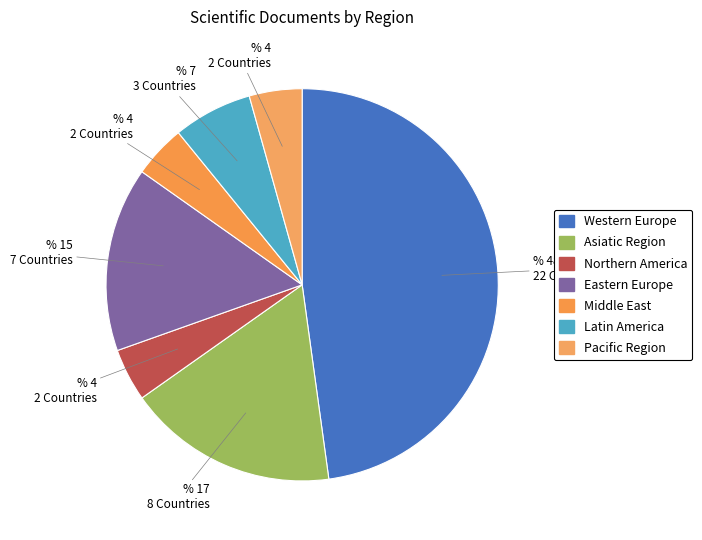

Do Northern America and Middle East together represent more than half of the pie?

No